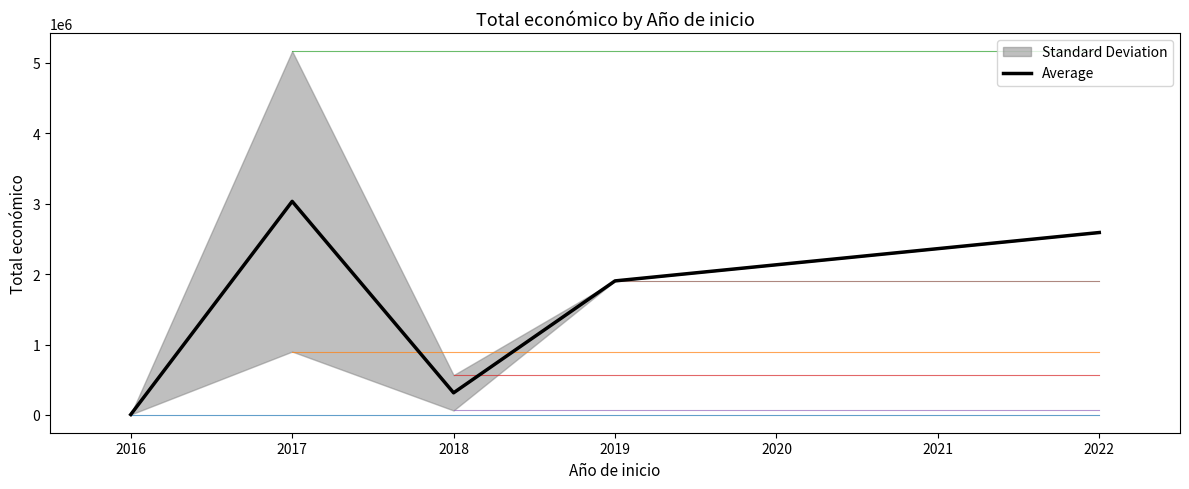

What is the highest value of the Average series?

3031589.0